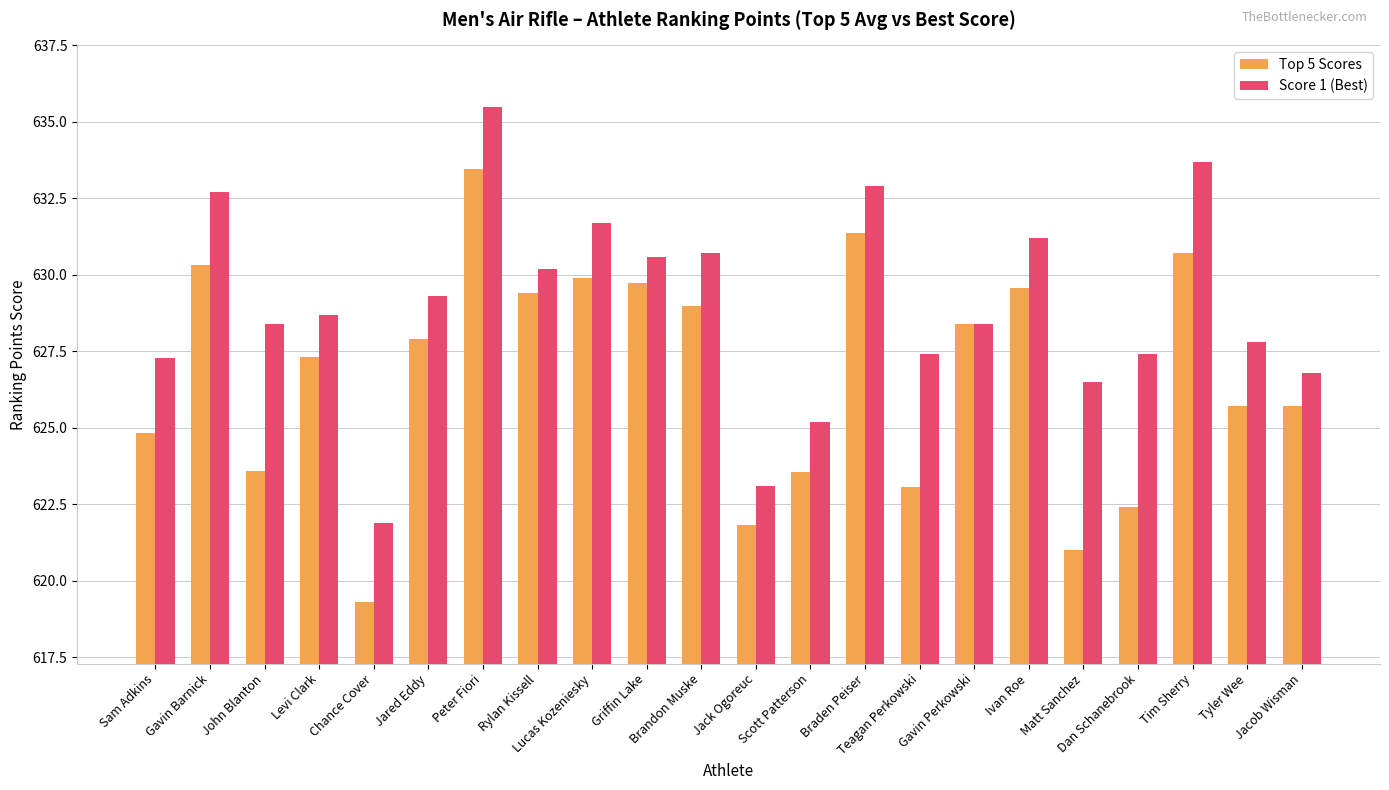

List the series in order of their peak value, lowest first.

Top 5 Scores, Score 1 (Best)